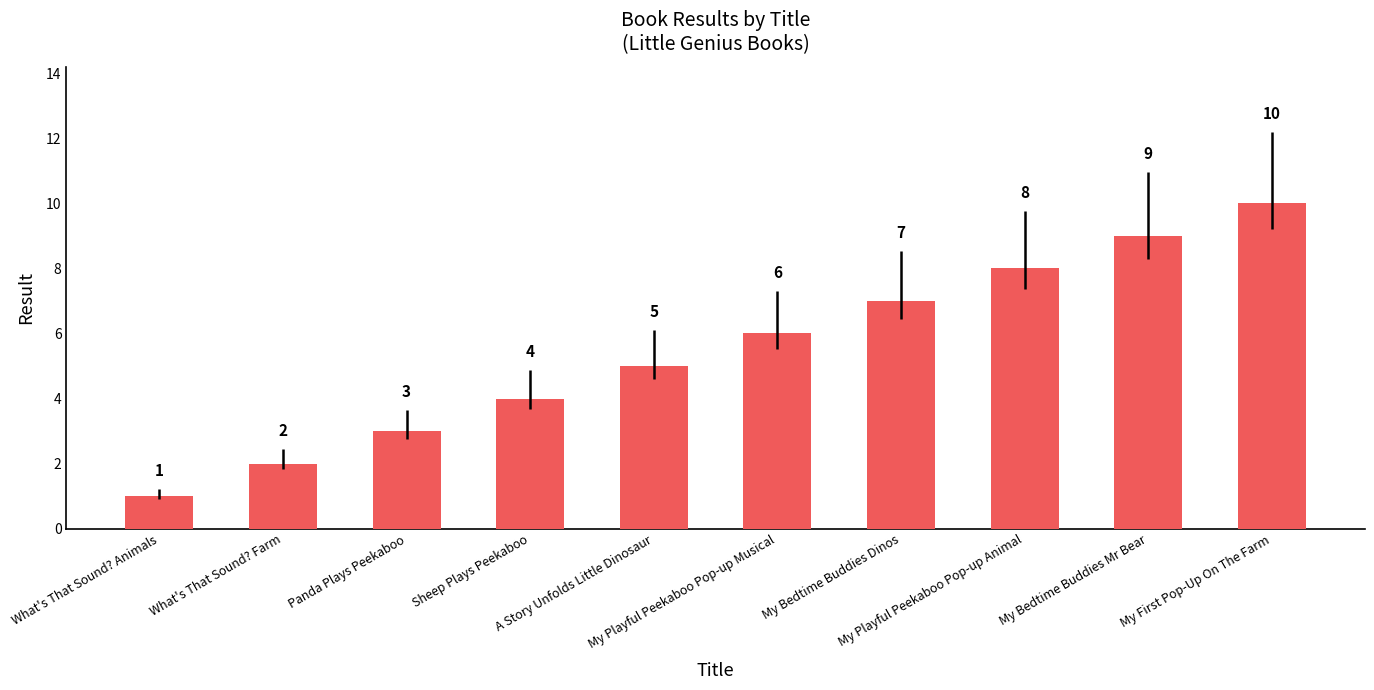

Between My Playful Peekaboo Pop-up Animal and My Bedtime Buddies Dinos, which is larger?

My Playful Peekaboo Pop-up Animal